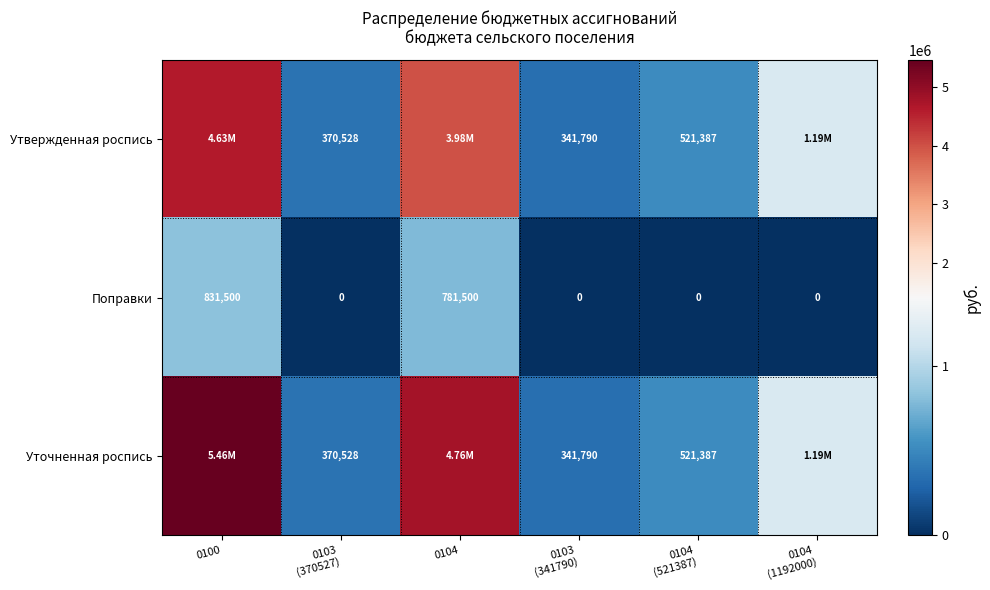

How many data points in Поправки are above 0?

2